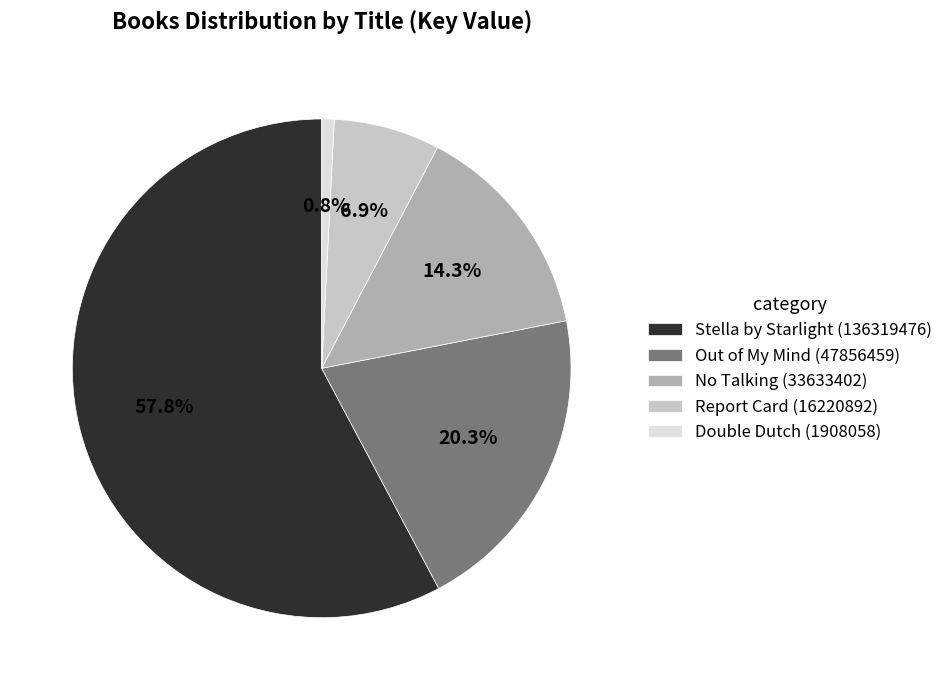

What is the largest slice in the pie chart?

Stella by Starlight